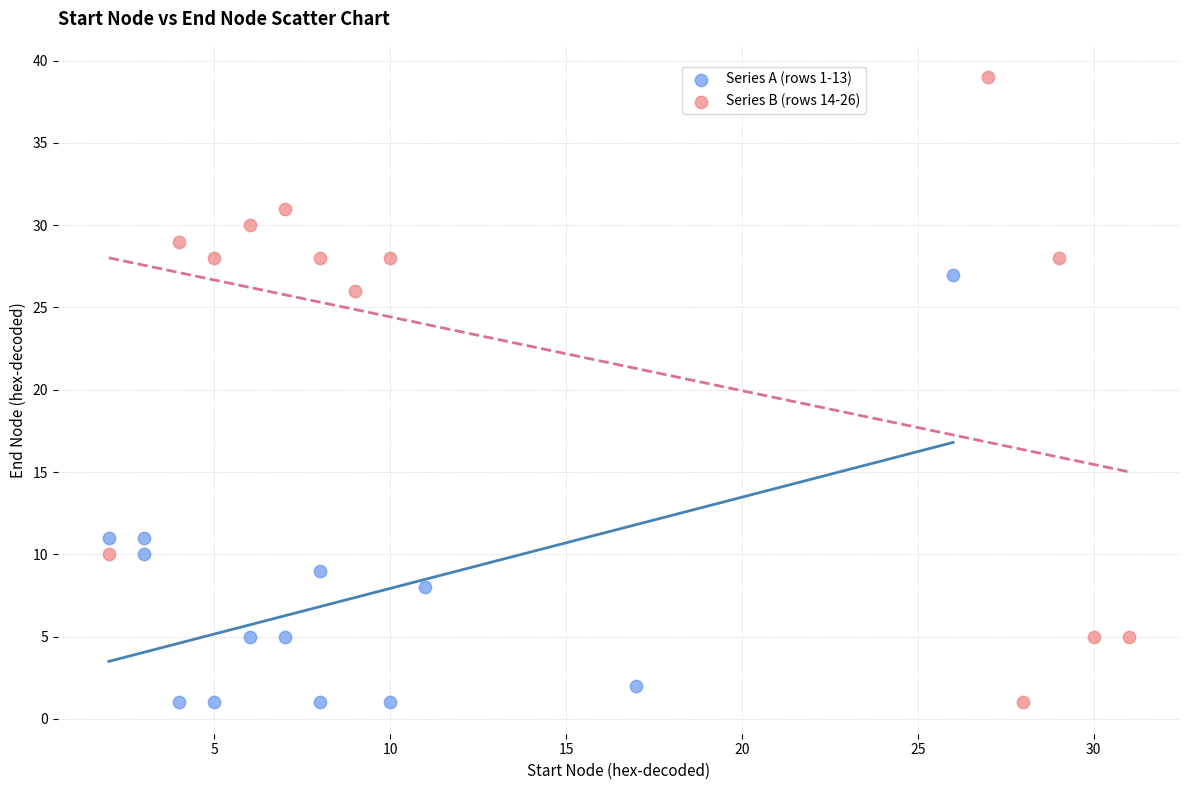

Which series has the widest spread of Y values?

Series B (rows 14-26)